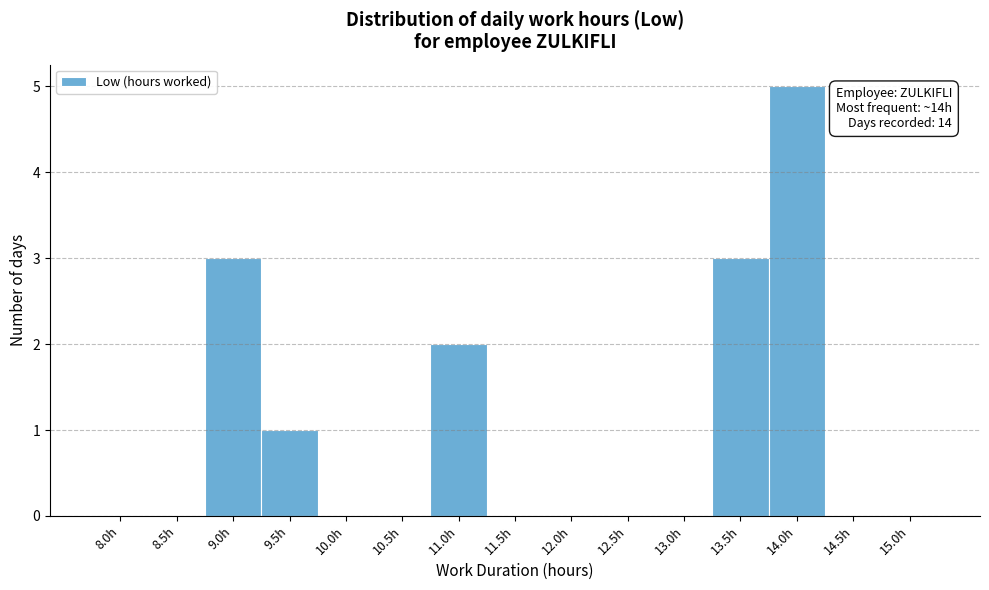

Reading left to right, extract all data points from this chart.

8.0h=0	8.5h=0	9.0h=3	9.5h=1	10.0h=0	10.5h=0	11.0h=2	11.5h=0	12.0h=0	12.5h=0	13.0h=0	13.5h=3	14.0h=5	14.5h=0	15.0h=0